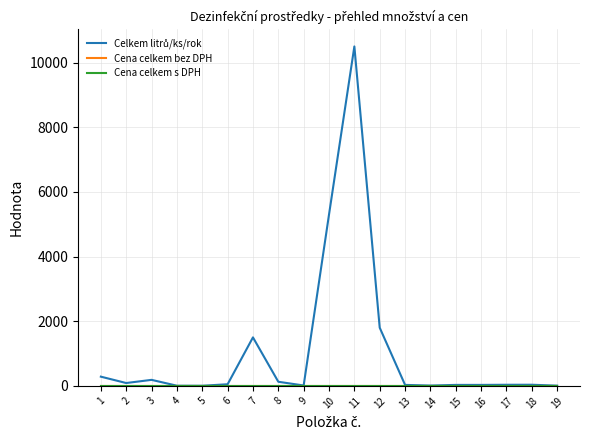

Does the chart display data point markers on the line(s)?

No